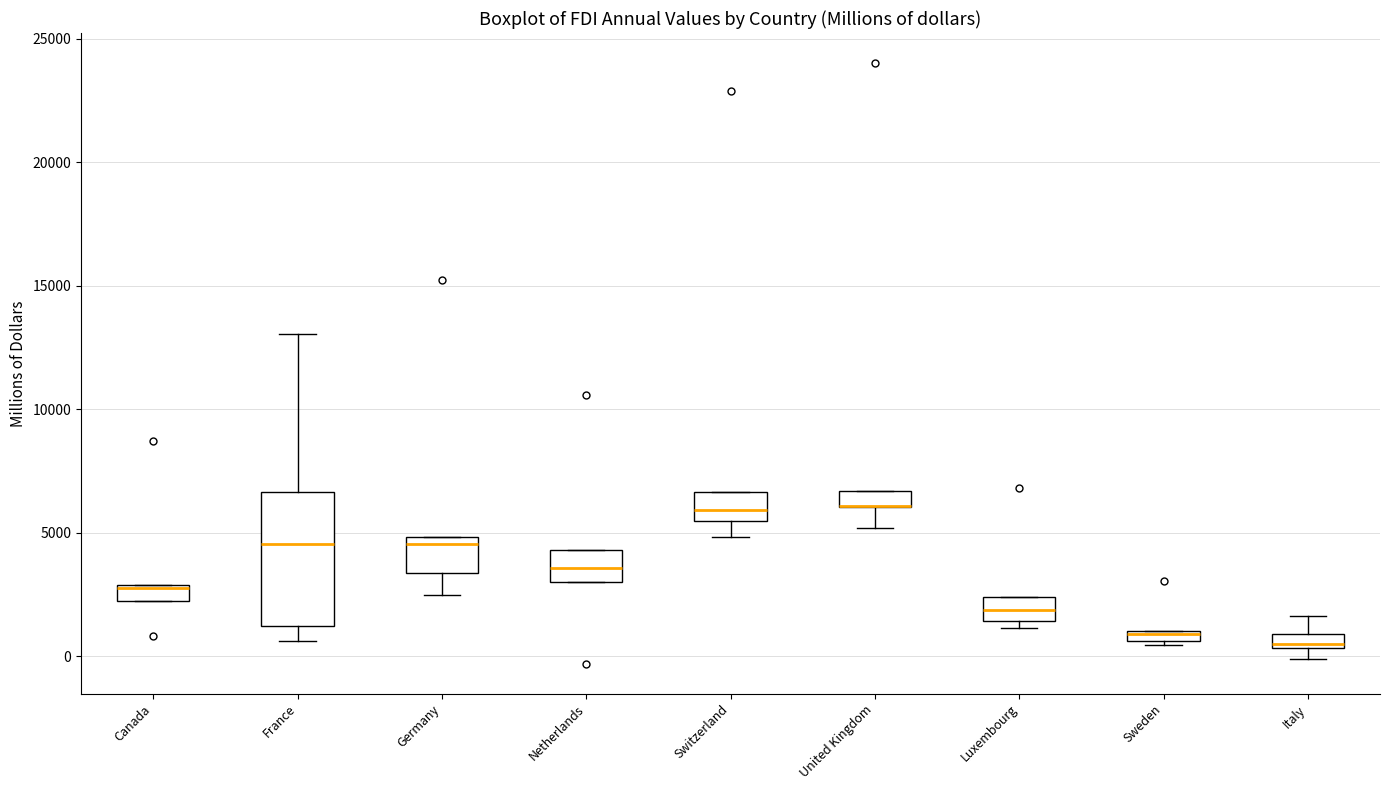

Which box is the tallest, from its lower edge to its upper edge?

France